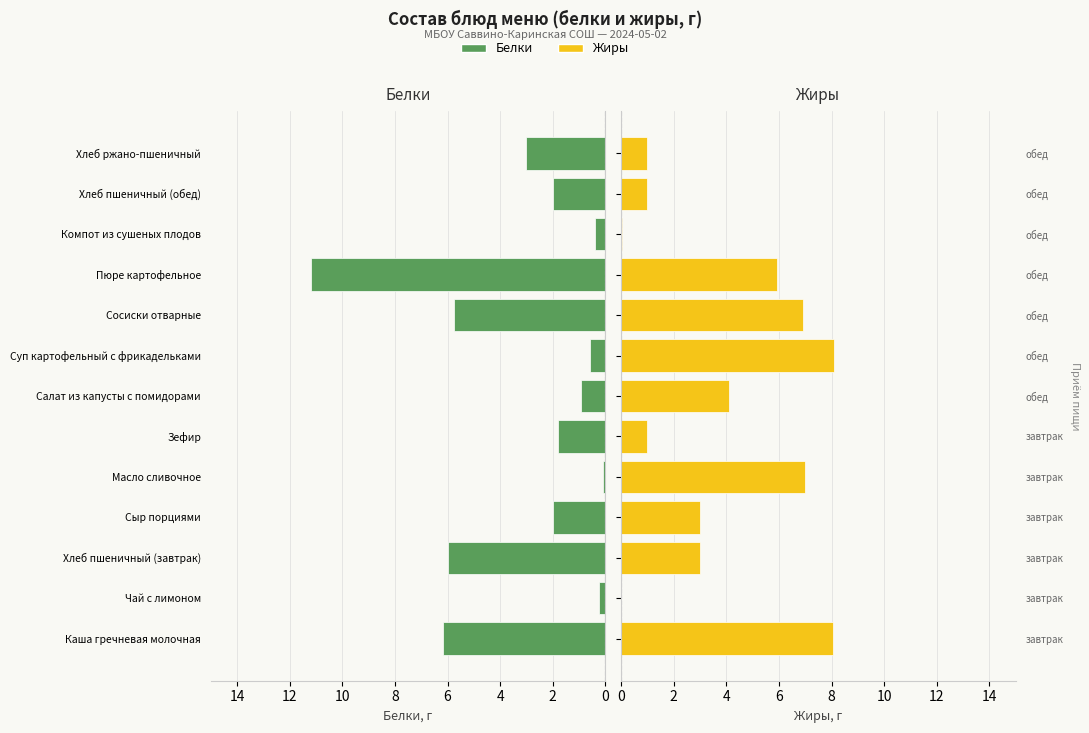

What is the sum of all Жиры values?

49.1